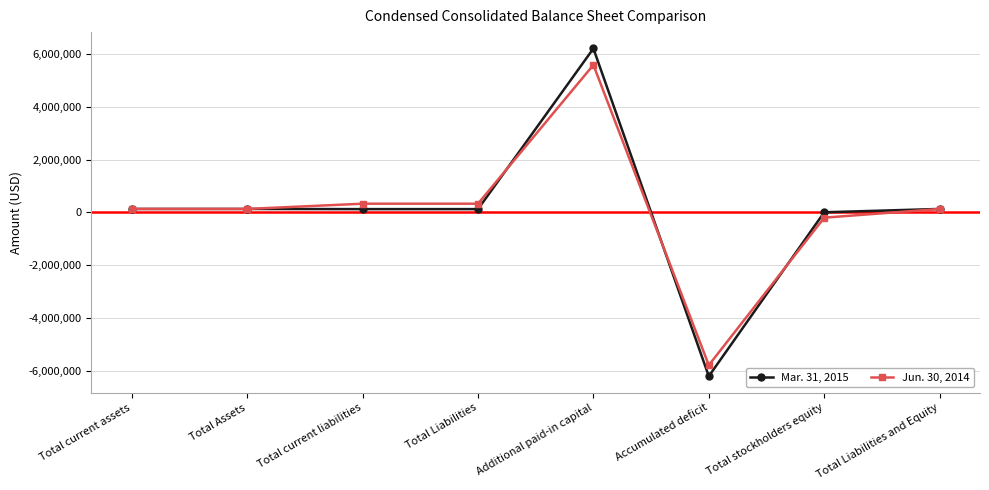

Rank the series by their maximum value, from lowest to highest.

Jun. 30, 2014, Mar. 31, 2015